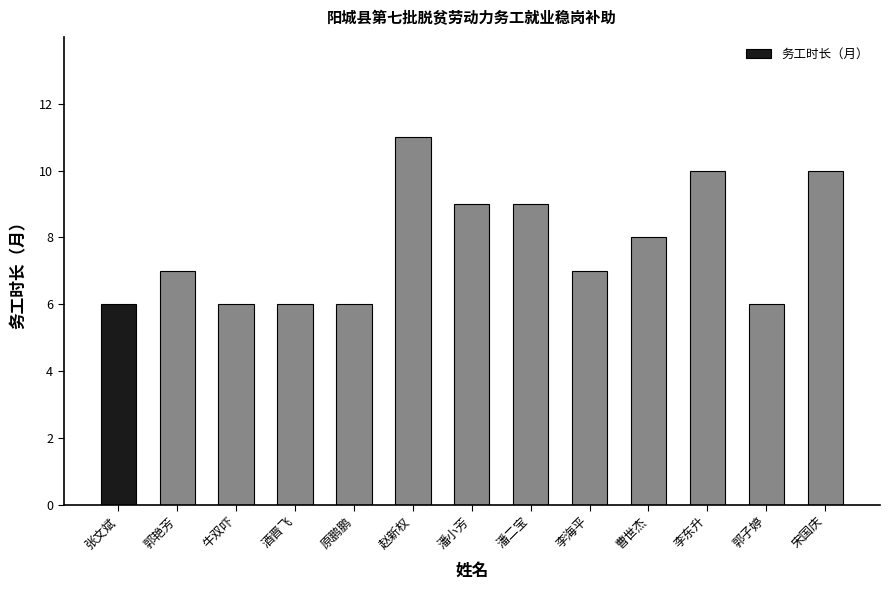

Which label corresponds to the largest value in the chart?

赵新权